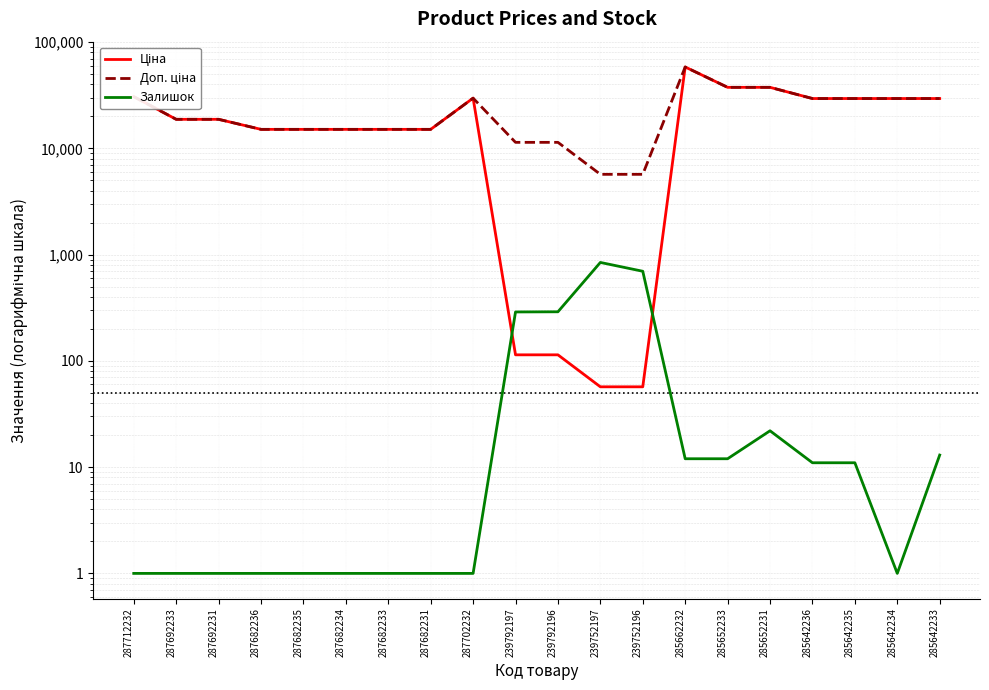

Reading right to left, extract all data points from this chart.

Ціна: 285642233=29491.5	285642234=29491.5	285642235=29491.5	285642236=29491.5	285652231=37593.6	285652233=37593.6	285662232=58426.5	239752196=57.0	239752197=57.0	239792196=114.1	239792197=114.1	287702232=29747.2	287682231=15120.0	287682233=15120.0	287682234=15120.0	287682235=15120.0	287682236=15120.0	287692231=18796.8	287692233=18796.8	287712232=30717.1
Доп. ціна: 285642233=29491.5	285642234=29491.5	285642235=29491.5	285642236=29491.5	285652231=37593.6	285652233=37593.6	285662232=58426.5	239752196=5705.0	239752197=5705.0	239792196=11410.0	239792197=11410.0	287702232=29747.2	287682231=15120.0	287682233=15120.0	287682234=15120.0	287682235=15120.0	287682236=15120.0	287692231=18796.8	287692233=18796.8	287712232=30717.1
Залишок: 285642233=13.0	285642234=1.0	285642235=11.0	285642236=11.0	285652231=22.0	285652233=12.0	285662232=12.0	239752196=698.0	239752197=845.0	239792196=290.0	239792197=289.0	287702232=1.0	287682231=1.0	287682233=1.0	287682234=1.0	287682235=1.0	287682236=1.0	287692231=1.0	287692233=1.0	287712232=1.0